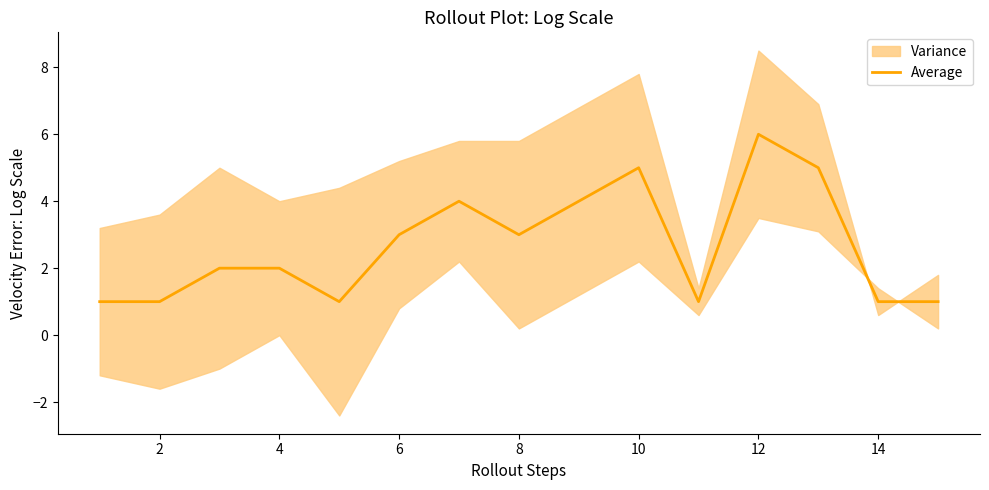

What is the maximum value for Average?

6